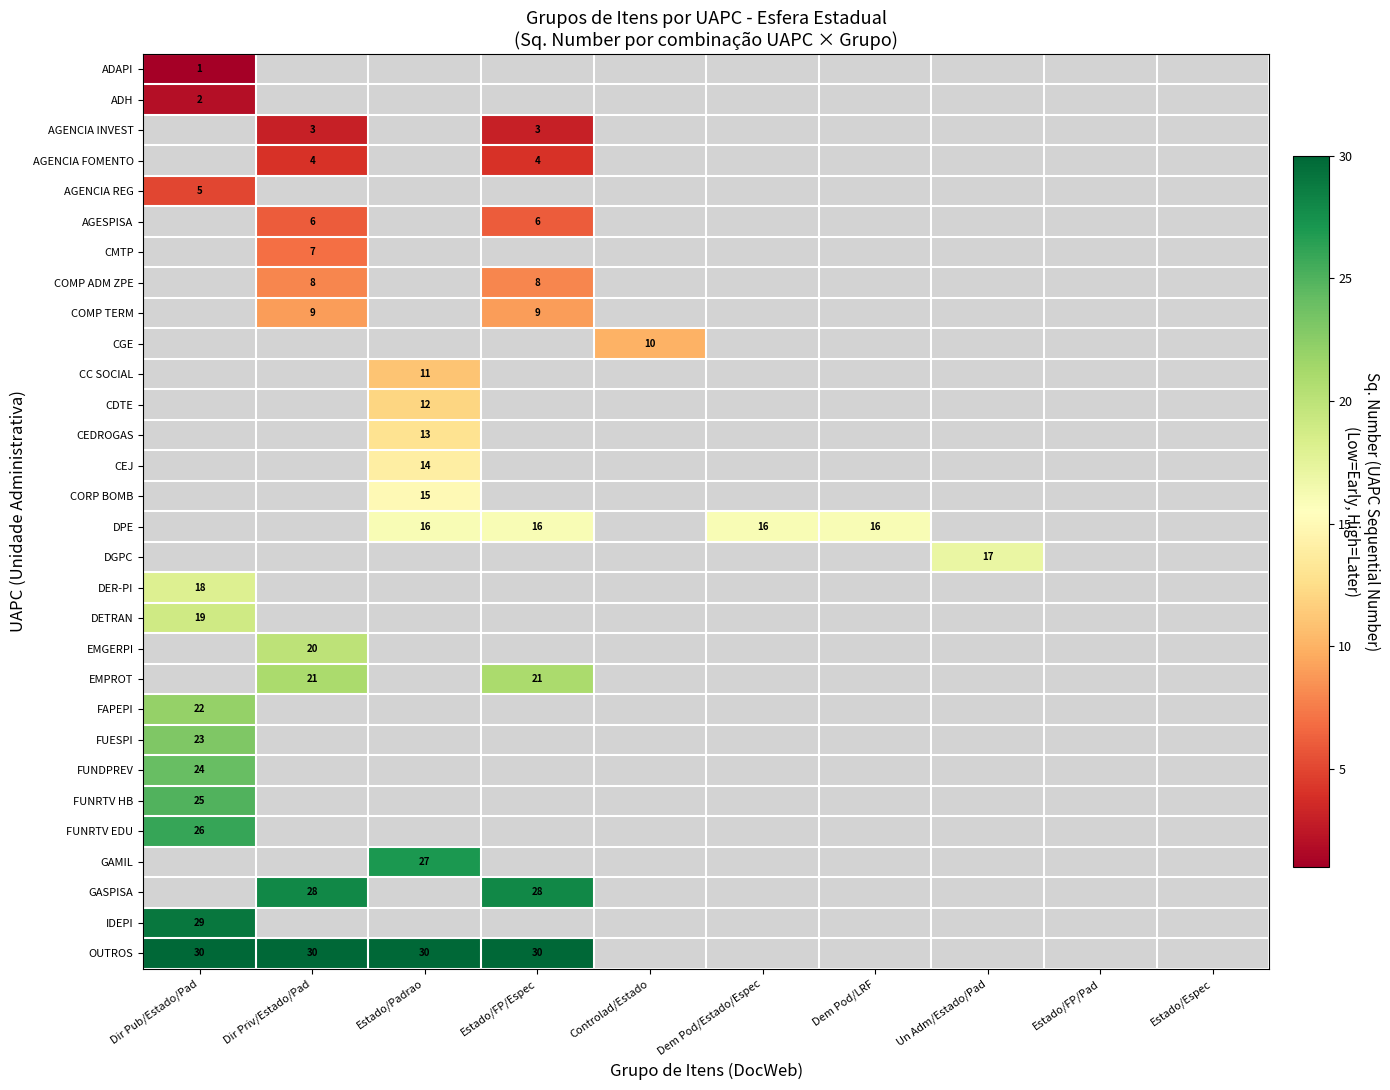

Which label corresponds to the smallest value in the chart?

Dir Pub/Estado/Pad